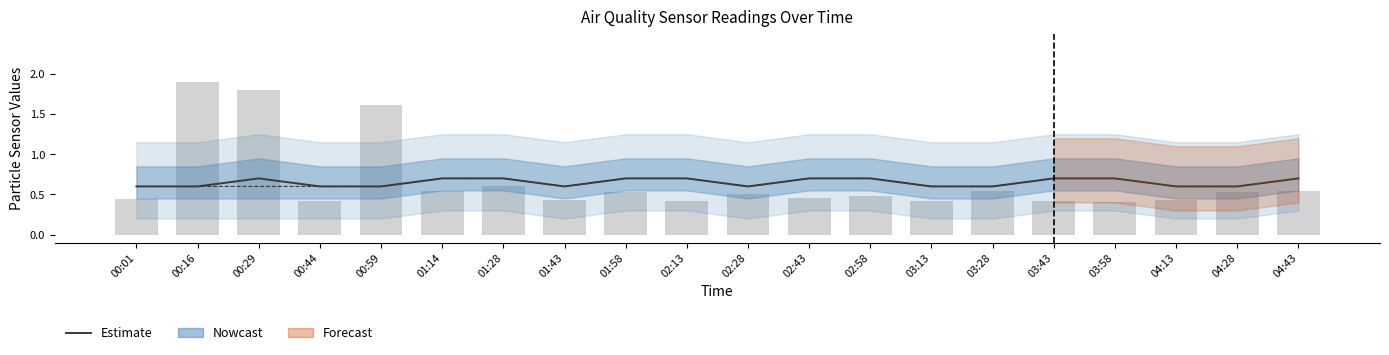

What position from the left is 03:43?

16